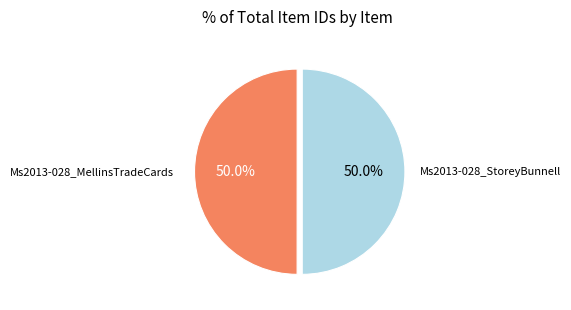

Is it true that Ms2013-028_MellinsTradeCards is 50% of the pie?

True